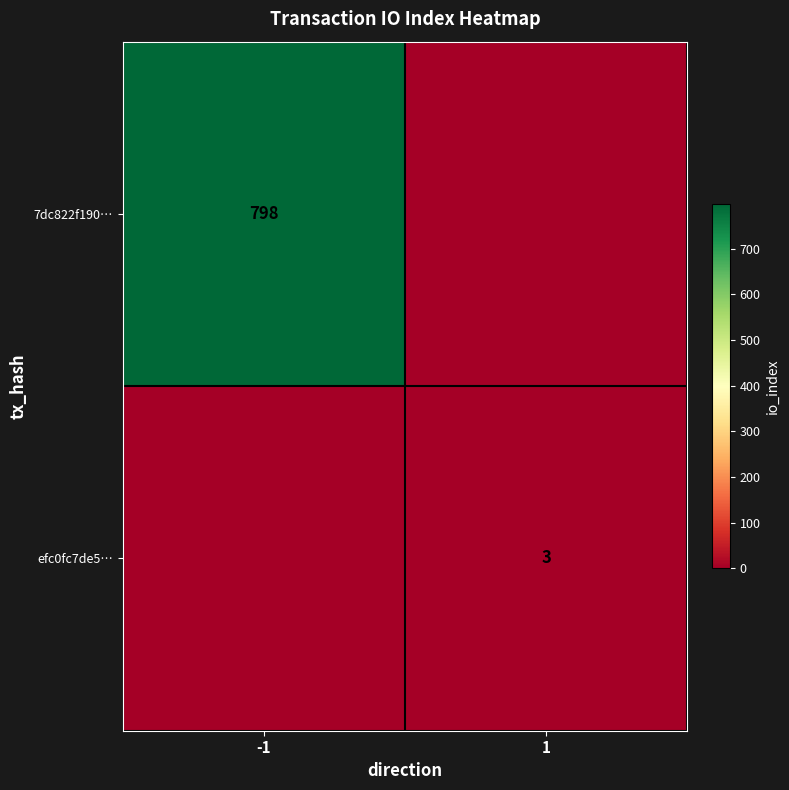

The value of efc0fc7de5… at 1 is 3. True or false?

True